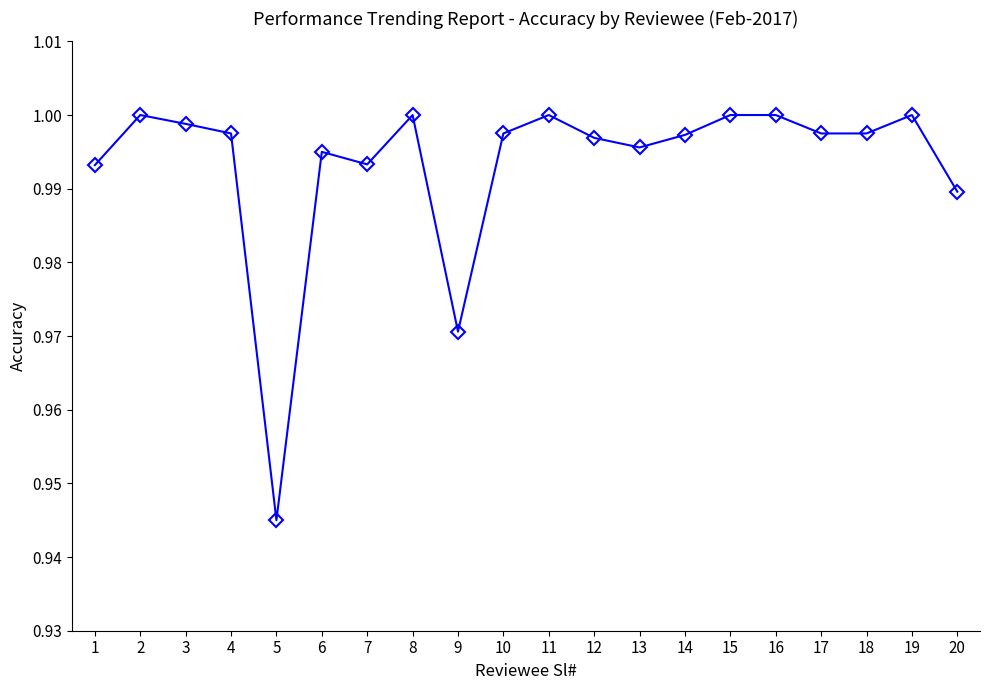

How many data points does each series have?

20